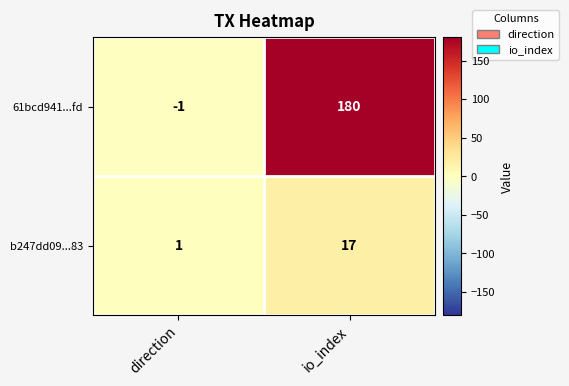

Reading right to left, list all the values displayed in this chart.

61bcd941...fd: 180	-1
b247dd09...83: 17	1